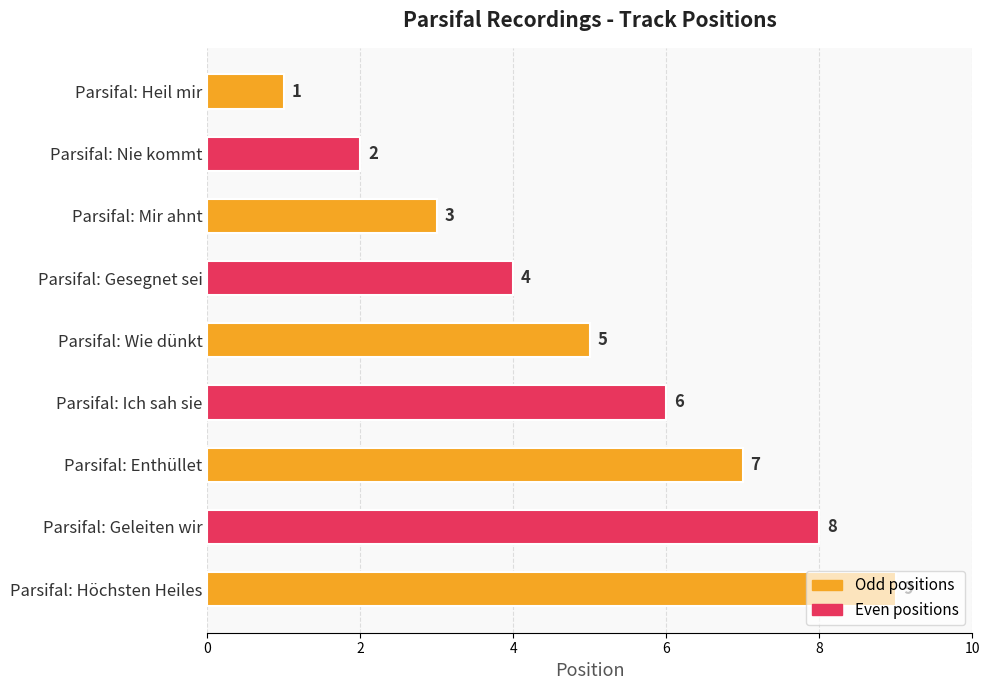

What is the label of the 7th bar from the bottom?

Parsifal: Mir ahnt